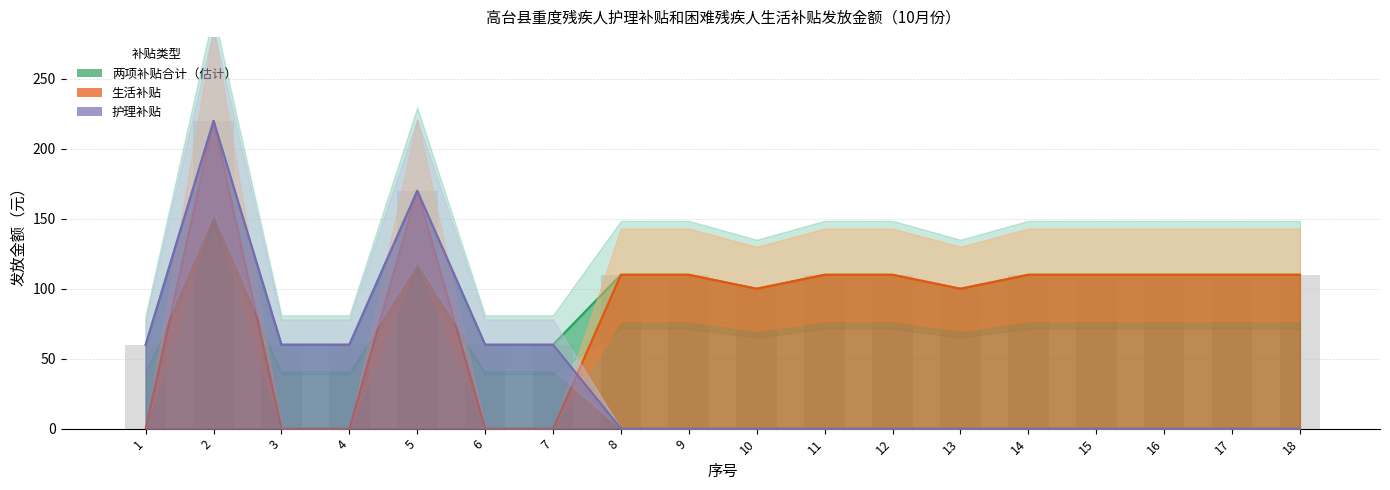

How many values in the 生活补贴 series are below 110?

7